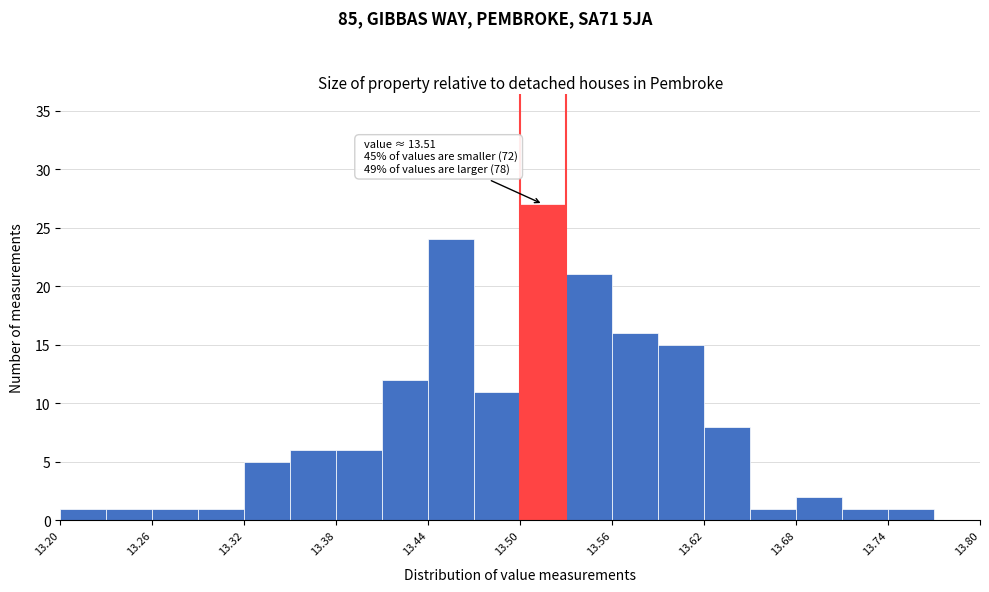

Around what value on the x-axis is the tallest bar? Give the approximate position of its centre, as read against the axis.

13.52